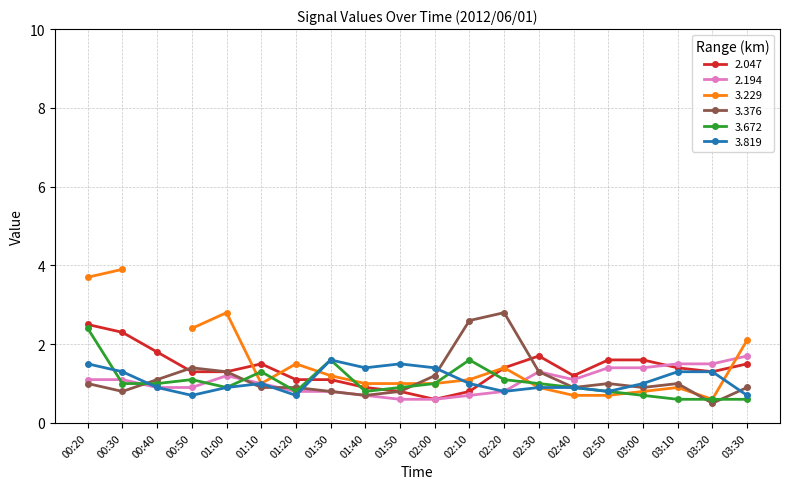

Between 01:40 and 03:00, which series saw the biggest shift?

2.047